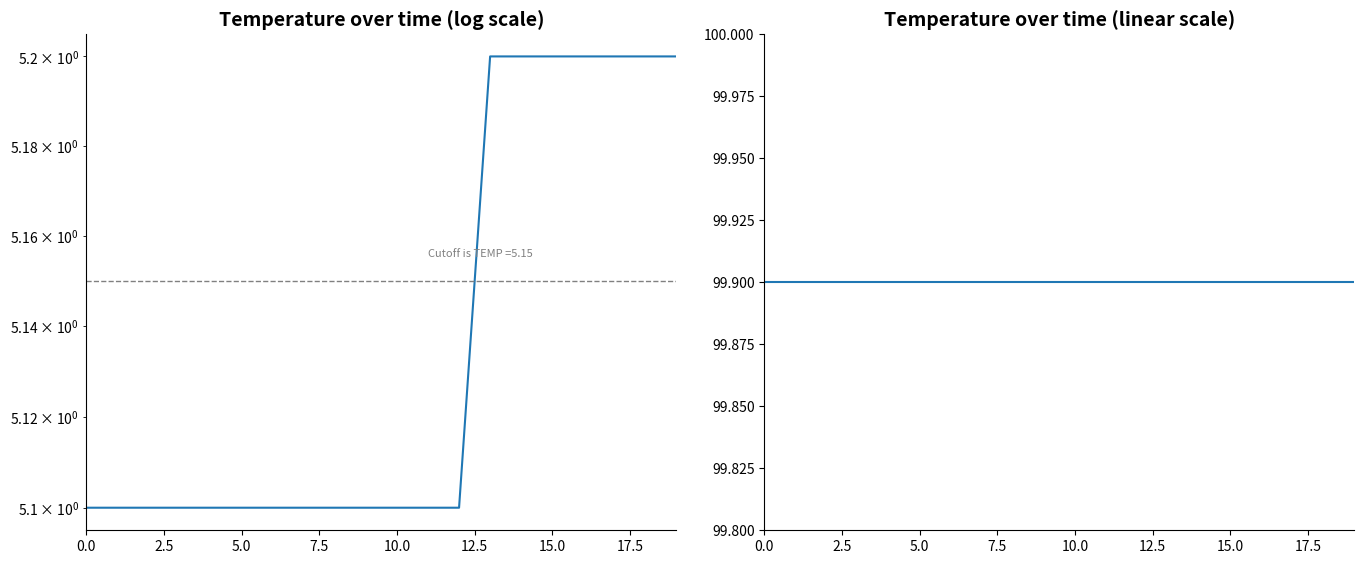

List the series in order of their overall mean, highest first.

humidity, temperature